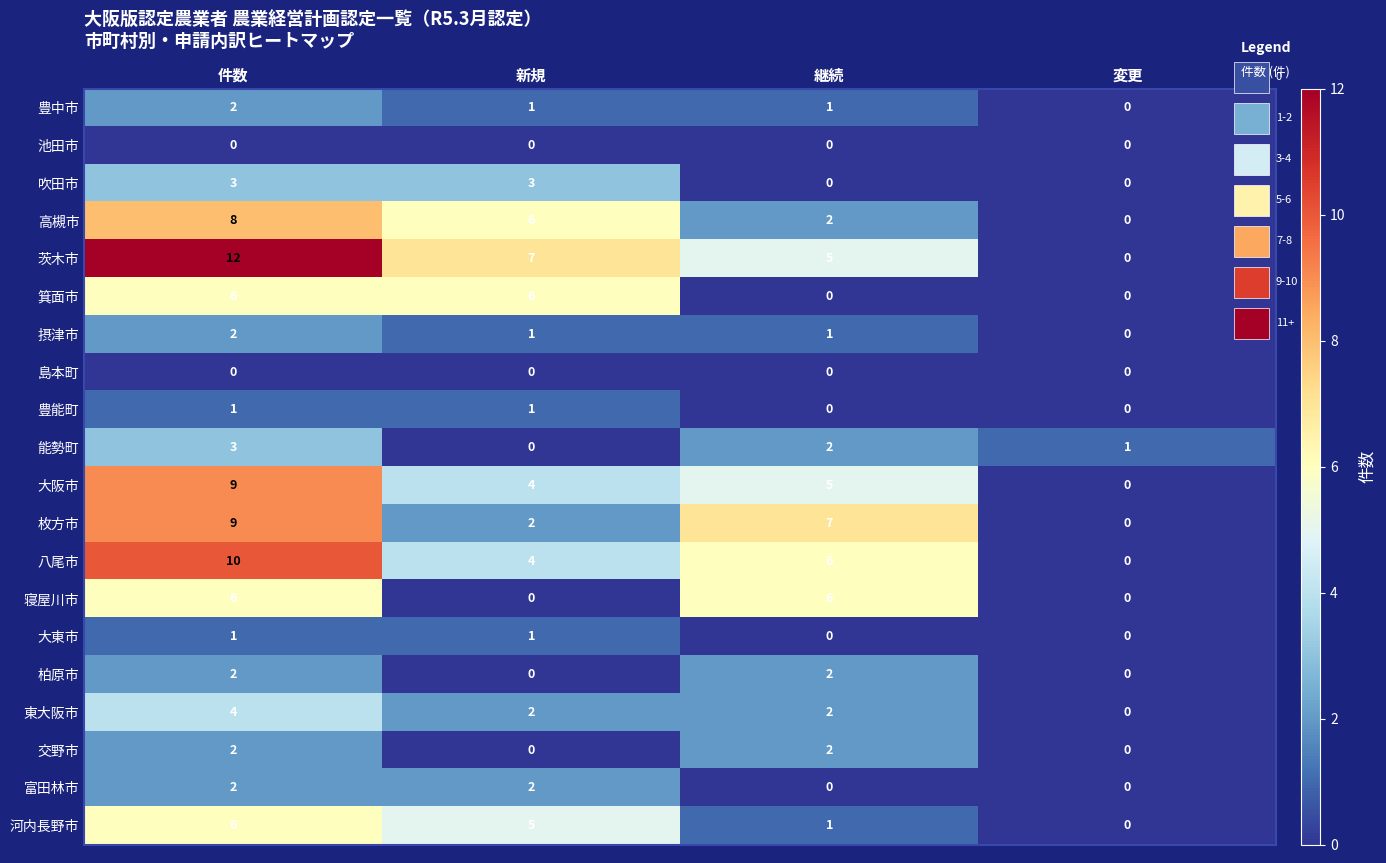

The value of 寝屋川市 at 件数 is 11. True or false?

False